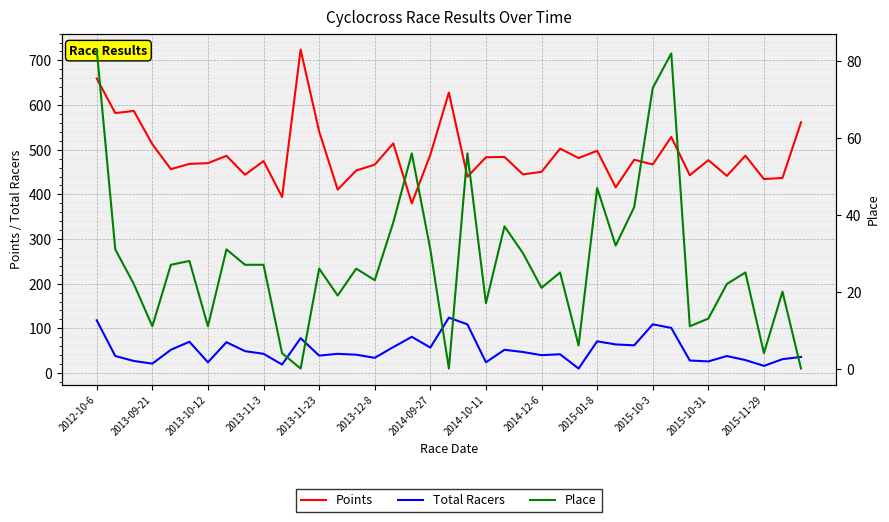

True or false: Place and Points intersect in this chart.

False